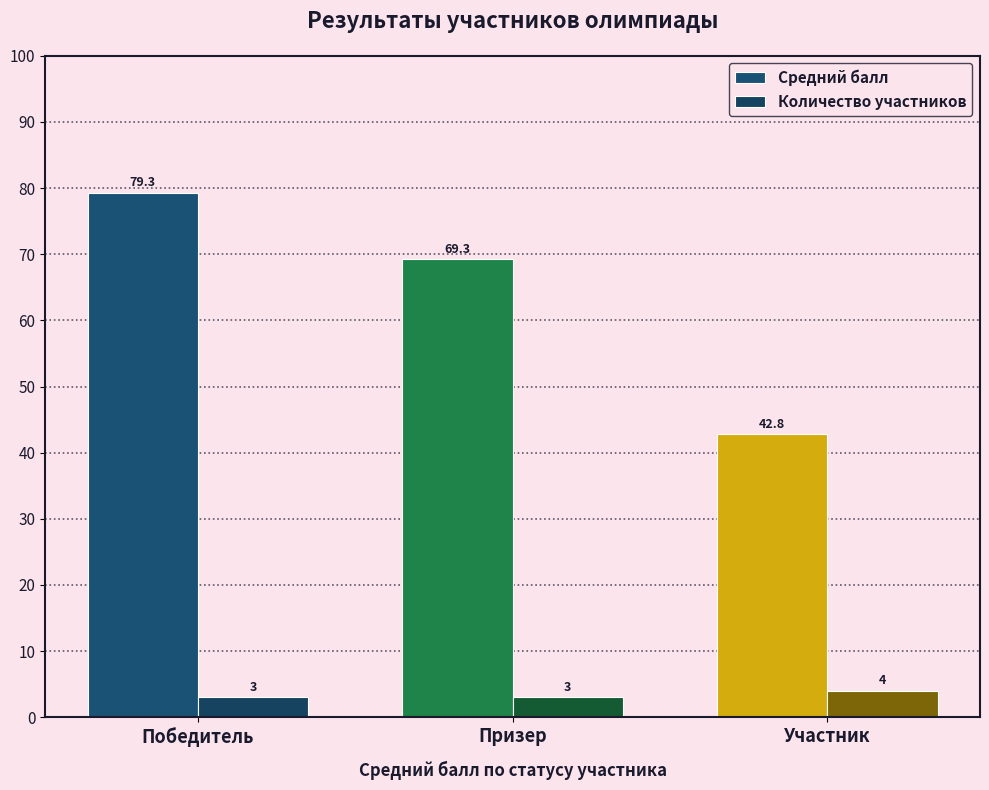

At which label does Средний балл reach its minimum?

Участник